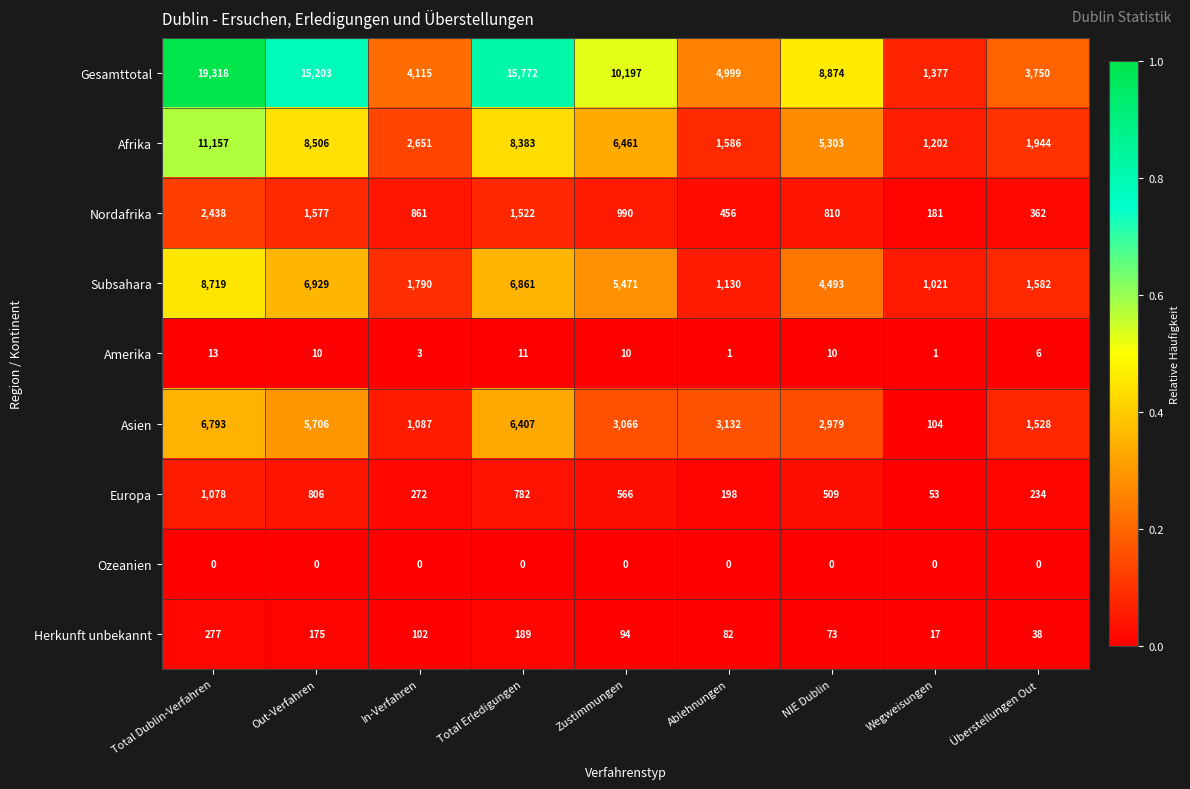

At In-Verfahren, list the series in order from largest to smallest.

Gesamttotal, Afrika, Subsahara, Asien, Nordafrika, Europa, Herkunft unbekannt, Amerika, Ozeanien